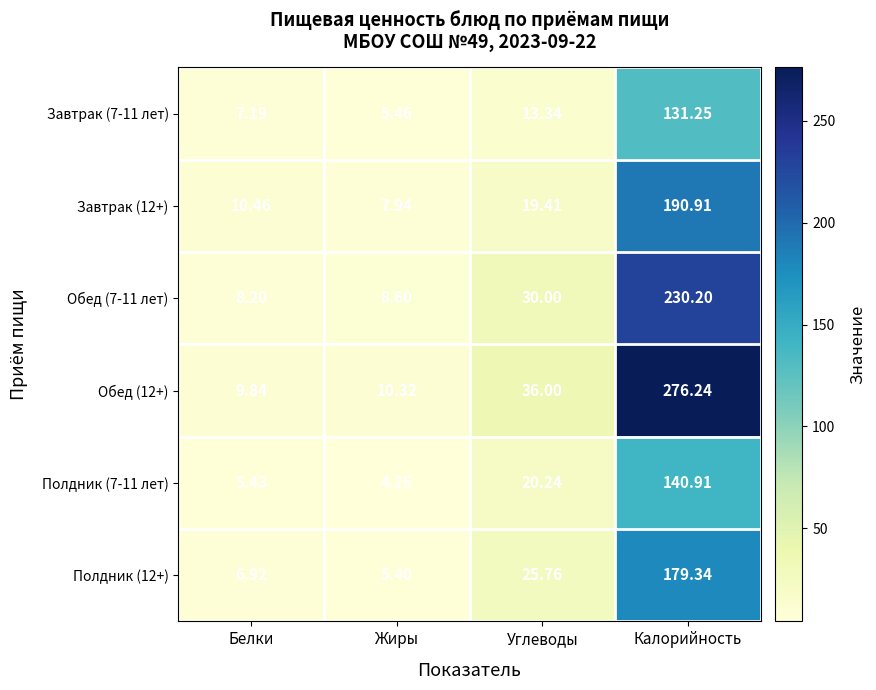

At which label does Завтрак (7-11 лет) first exceed 13?

Углеводы